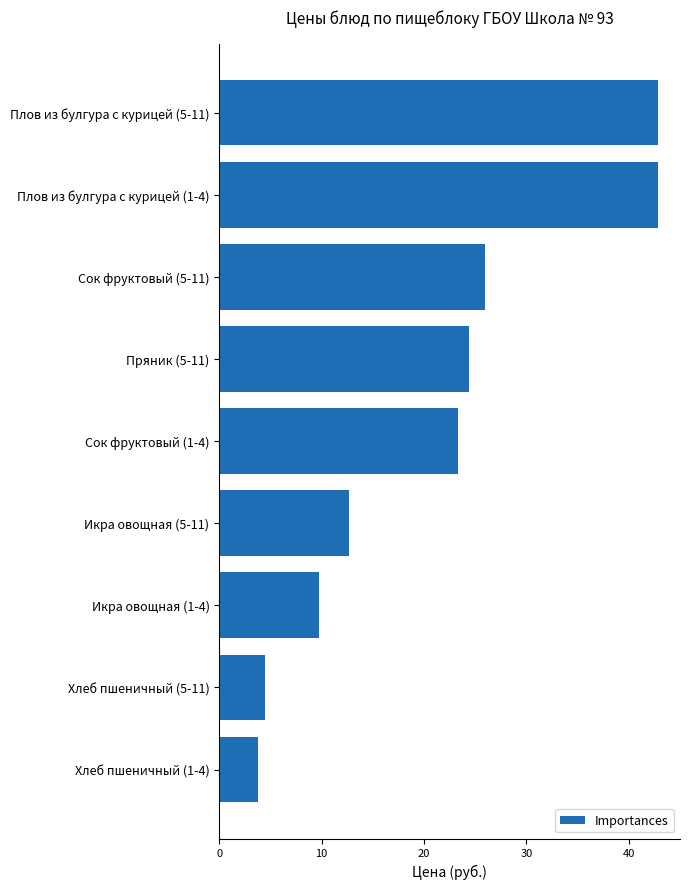

Are the bars grouped side by side (vs. stacked)?

No